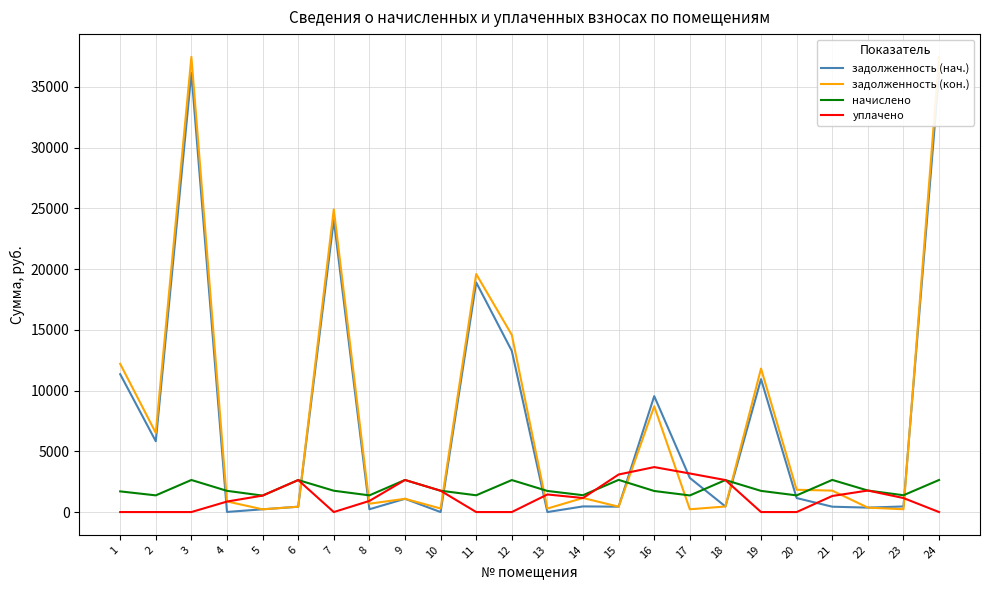

In задолженность (нач.), how many points are lower than both neighbors (excluding endpoints)?

8